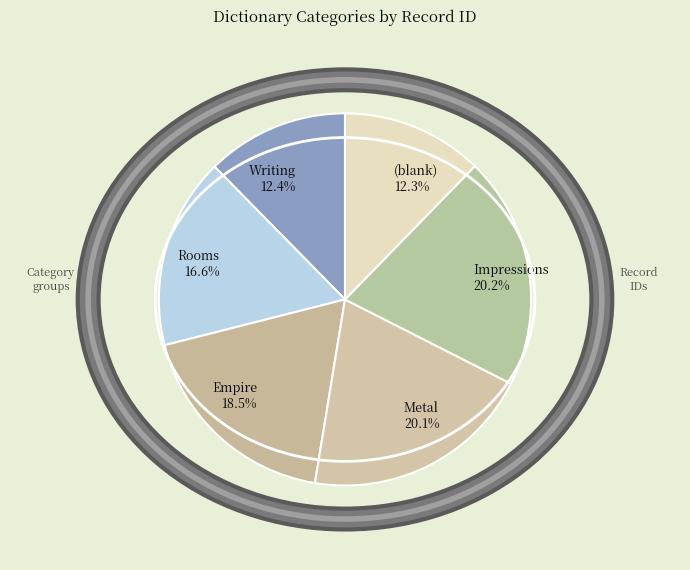

To the nearest percent, what portion does Metal represent?

20%